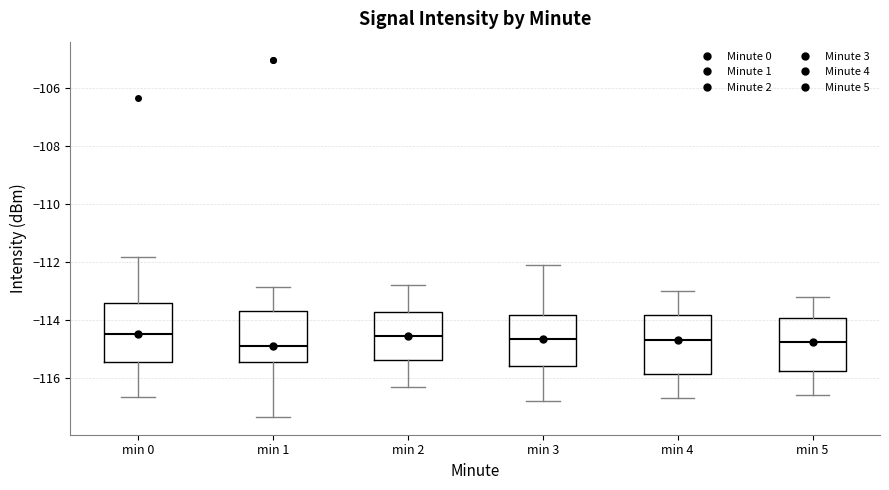

Where does the median line of the box for min 3 sit on the y-axis? The values are not printed on the chart, so give them approximately, as read against the axis.

-114.6